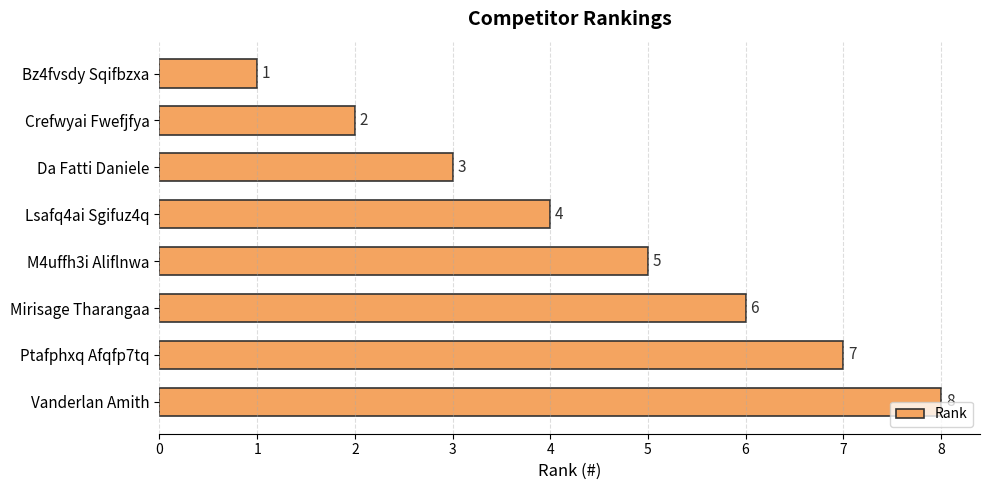

How many data points are less than 5?

4